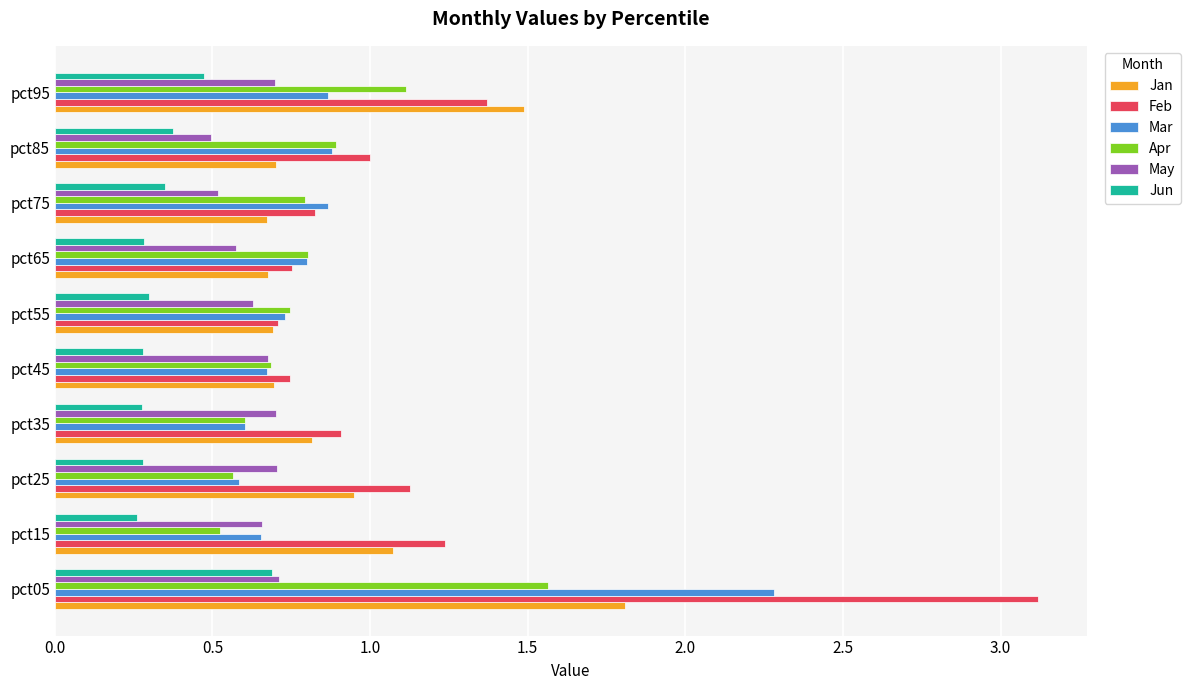

At how many categories does at least one series exceed 2?

1